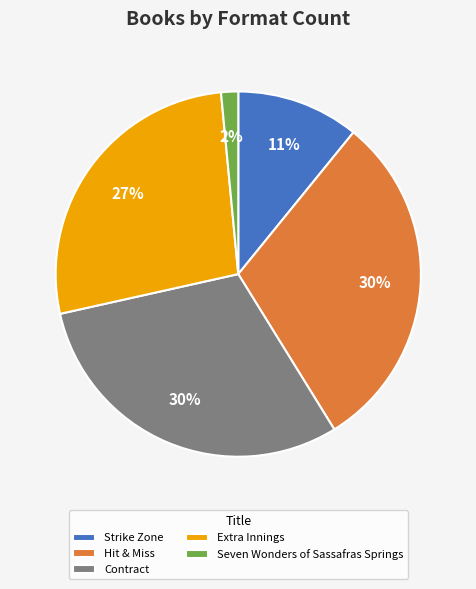

Combined, do Contract and Strike Zone account for over 50%?

No